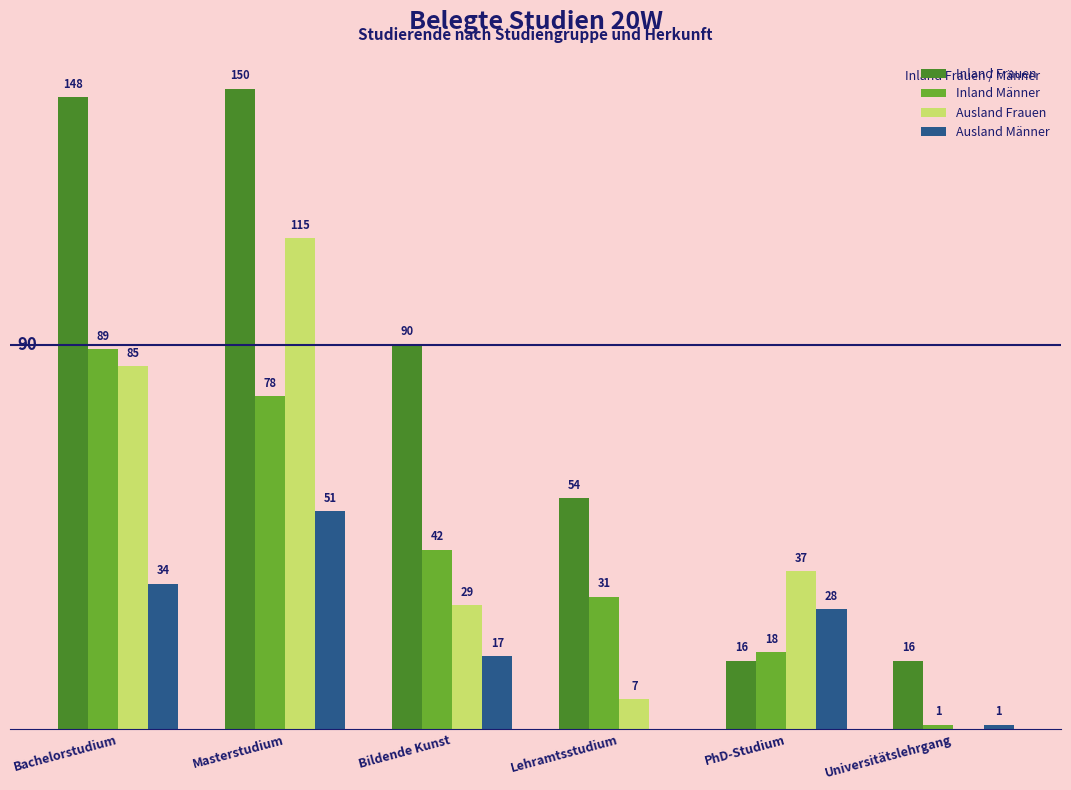

Which label corresponds to the largest value in the chart?

Masterstudium